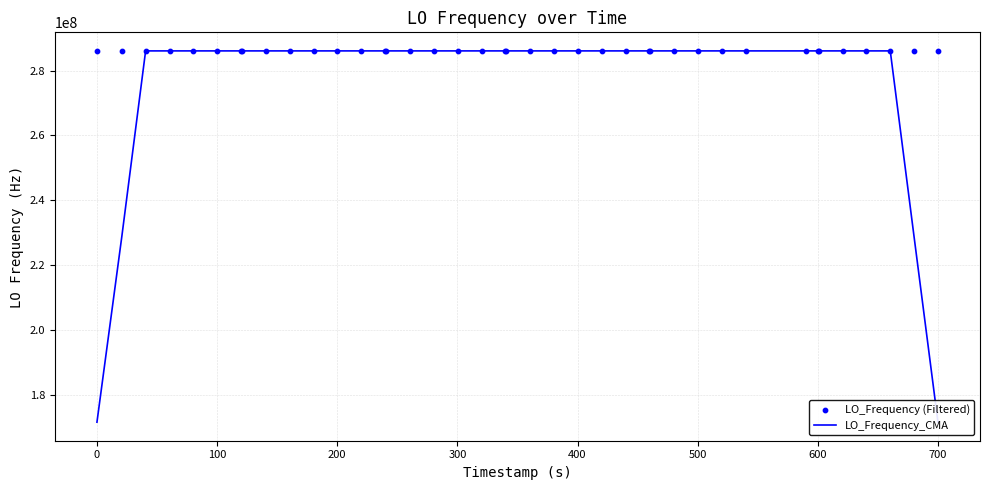

At how many categories does at least one series exceed 217785853?

40